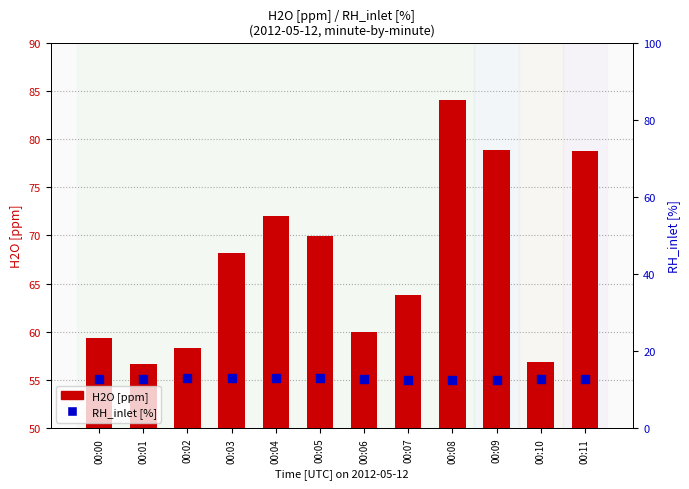

Which series has the largest Y range (max minus min)?

H2O [ppm]